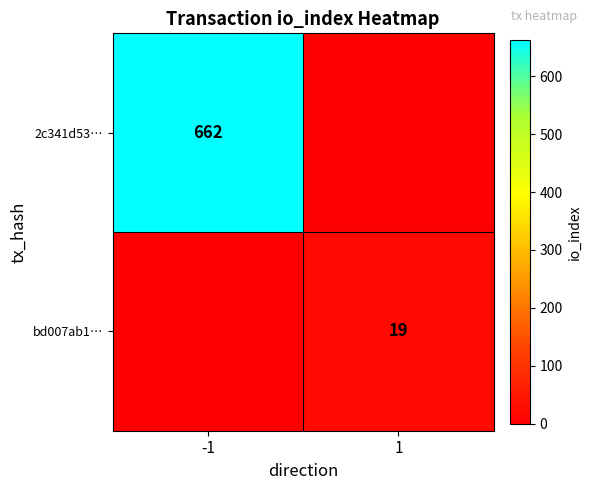

The 2c341d53… series shows 662 at -1. True or false?

True